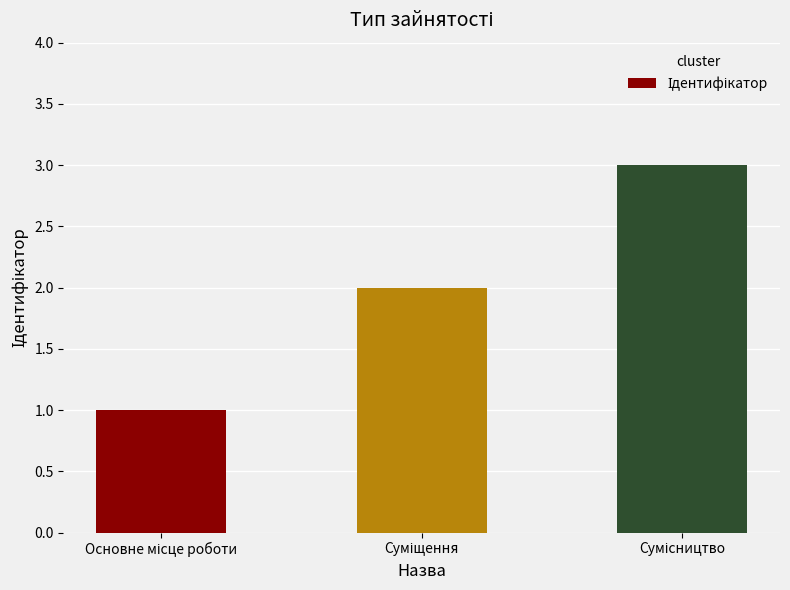

What is the sum of all values?

6